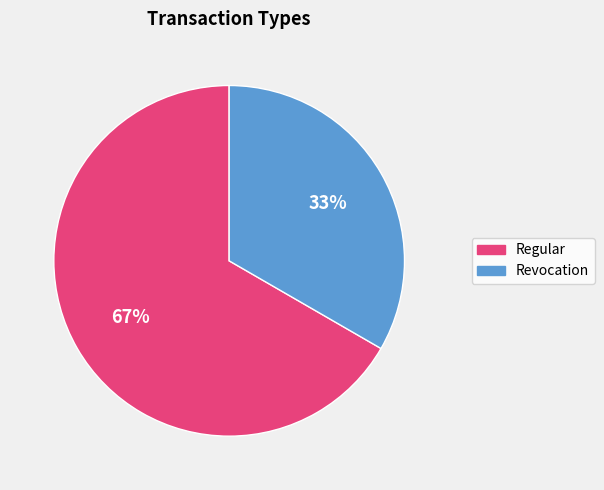

To the nearest percent, what is the combined percentage of Regular and Revocation?

100%